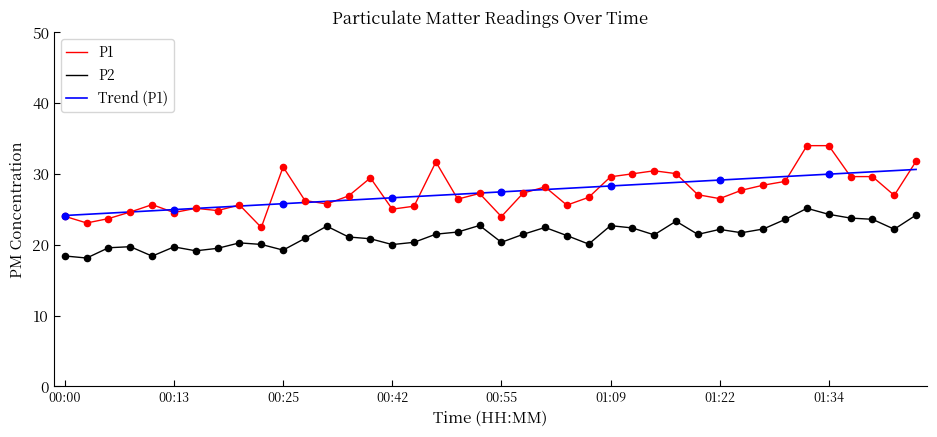

True or false: P2 and Trend (P1) intersect in this chart.

False